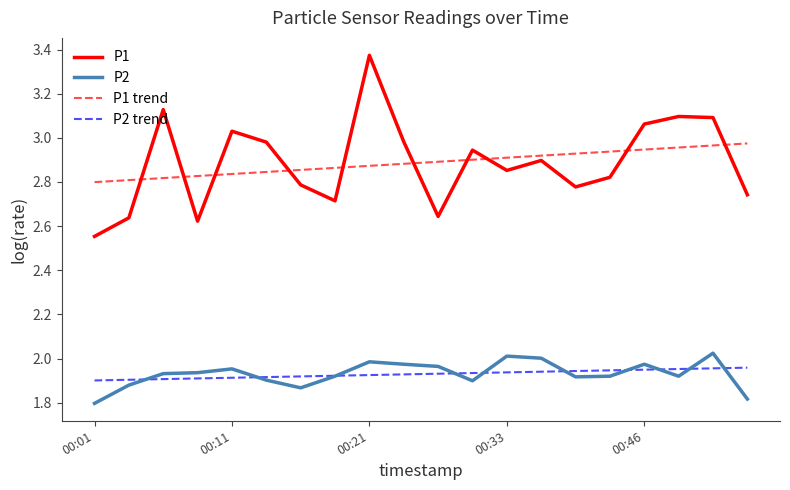

What is the smallest value displayed?

1.8